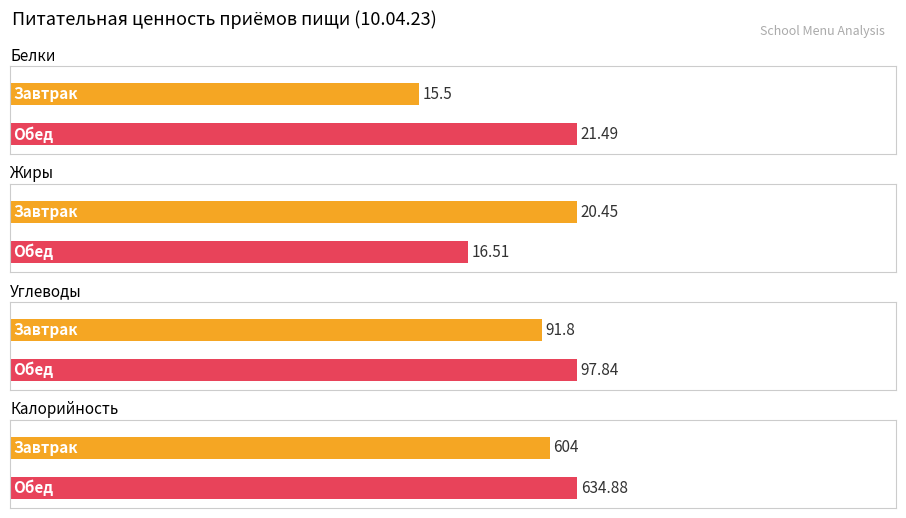

Between Завтрак and Обед, which is larger?

Обед